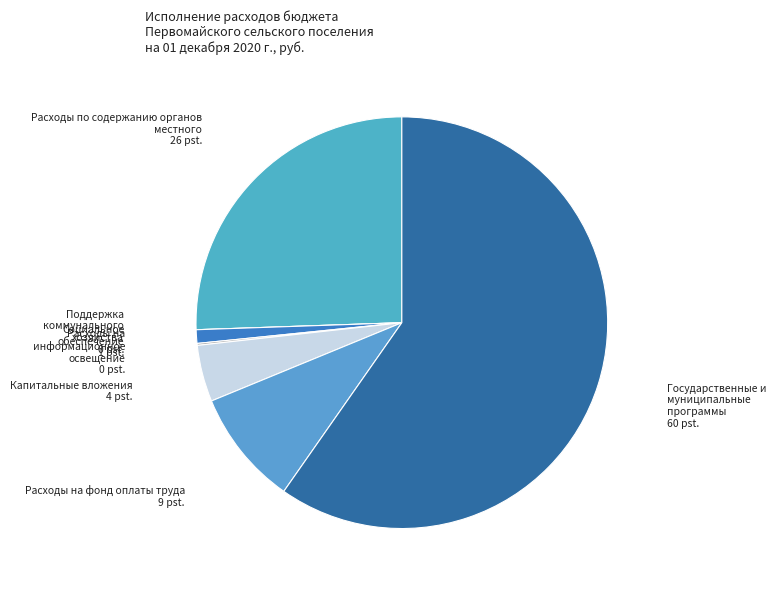

Is the sum of Расходы на фонд оплаты труда and Государственные и муниципальные программы greater than half?

Yes